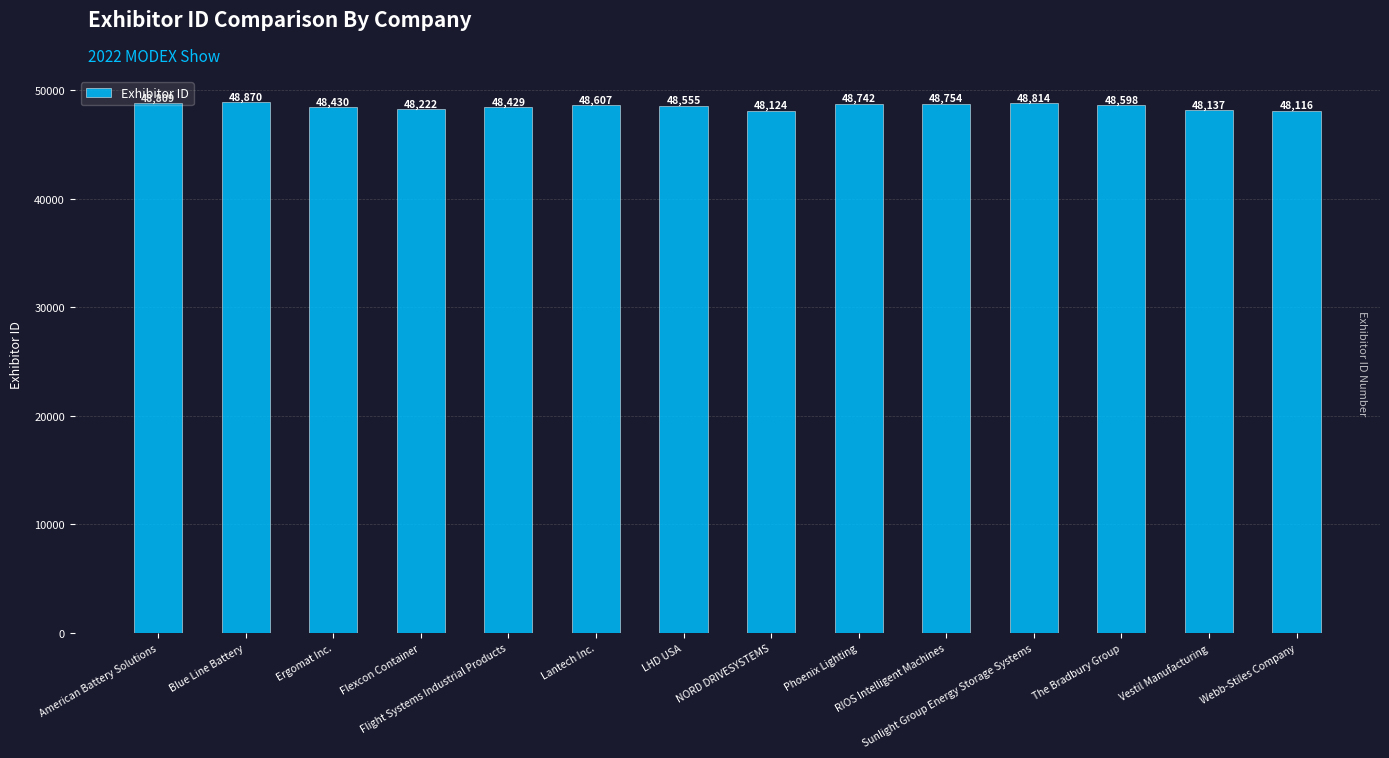

The value at The Bradbury Group is 72524. True or false?

False